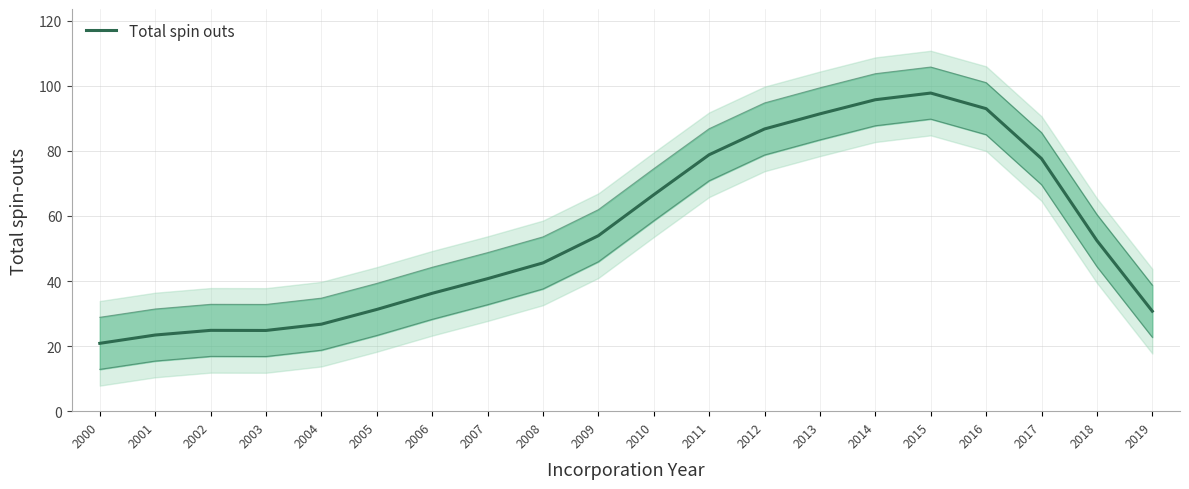

Reading left to right, extract all data points from this chart.

2000=20.9	2001=23.4	2002=24.8	2003=24.8	2004=26.7	2005=31.3	2006=36.2	2007=40.7	2008=45.6	2009=53.9	2010=66.5	2011=78.8	2012=86.7	2013=91.4	2014=95.7	2015=97.8	2016=93.0	2017=77.6	2018=52.4	2019=30.7